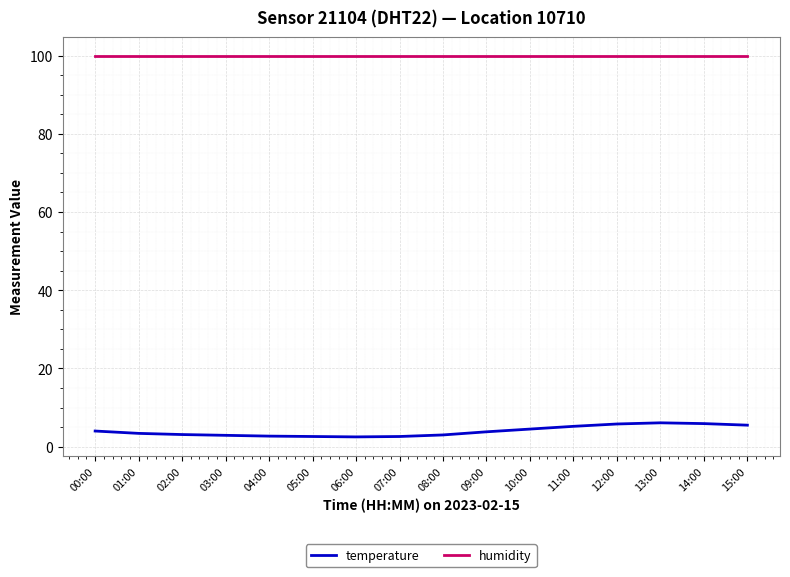

What is the difference between the maximum and minimum values in the temperature series?

3.6